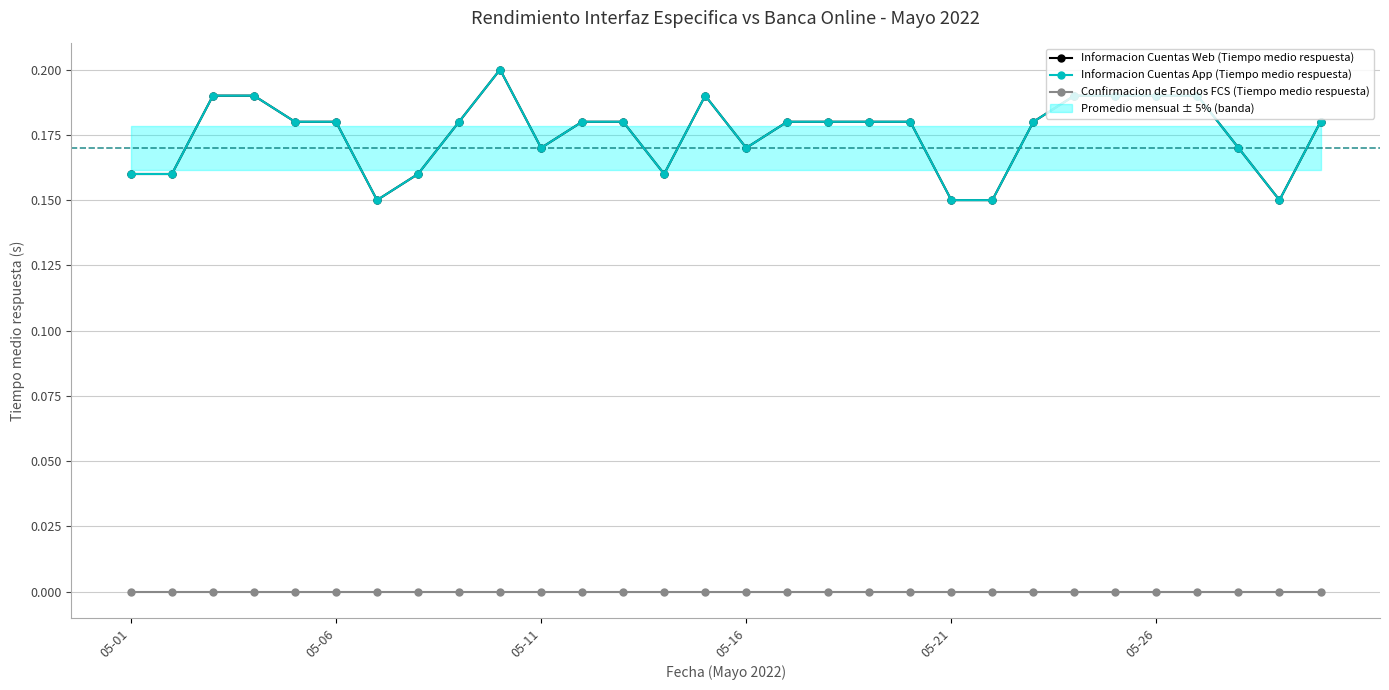

The Informacion Cuentas Web (Tiempo medio respuesta) series shows 0.1 at 2022-05-05. True or false?

False